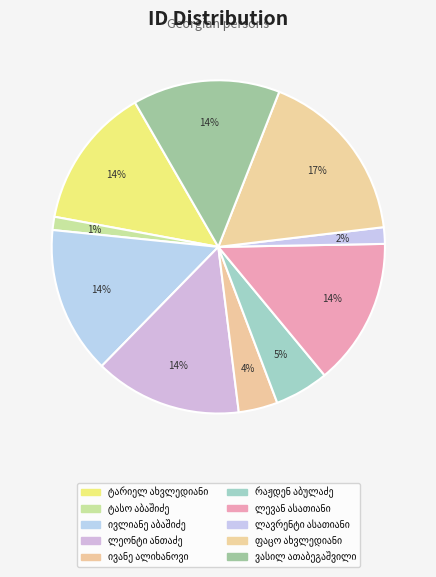

Rank the categories by value from highest to lowest.

ფაცო ახვლედიანი, ივლიანე აბაშიძე, ლეონტი ანთაძე, ვასილ ათაბეგაშვილი, ლევან ასათიანი, ტარიელ ახვლედიანი, რაჟდენ აბულაძე, ივანე ალიხანოვი, ლავრენტი ასათიანი, ტასო აბაშიძე